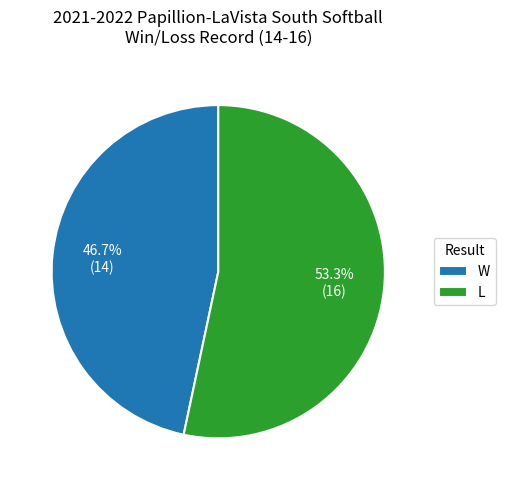

To the nearest percent, what is the average slice percentage?

50%